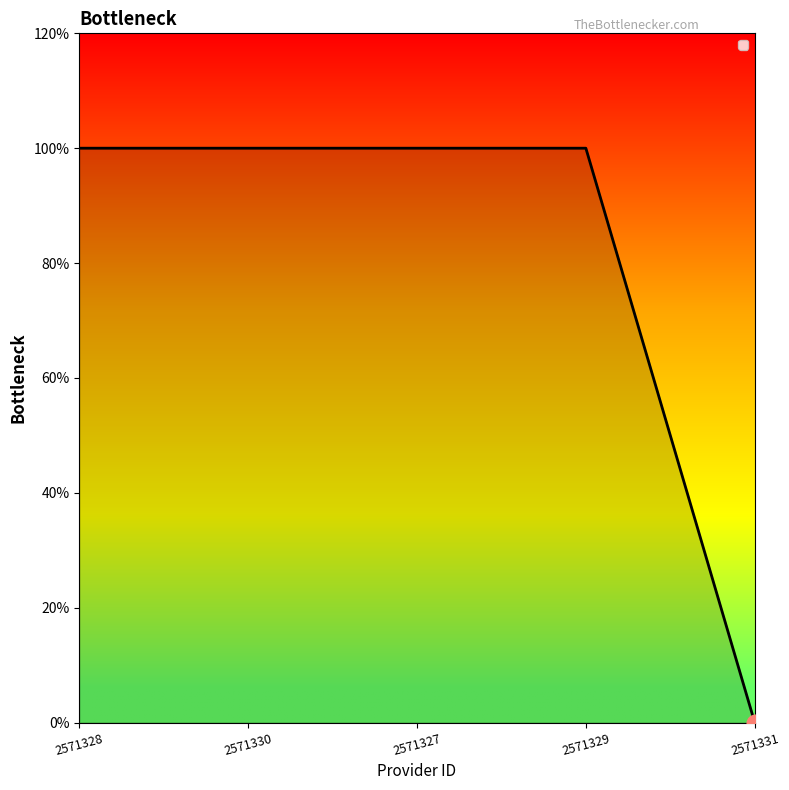

Does the chart have visible grid lines?

No